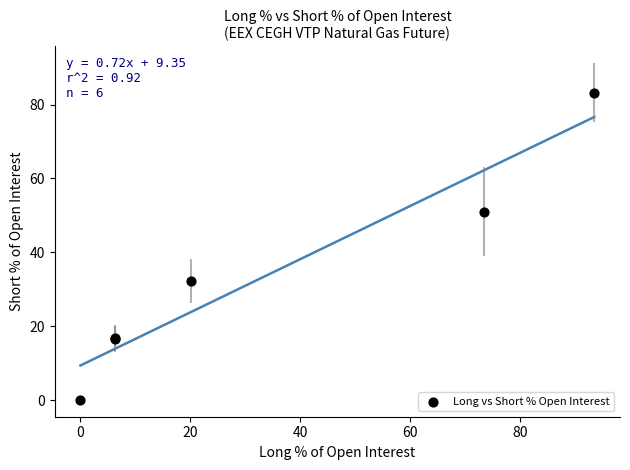

What Y value in the scatter plot is closest to 41?

32.2